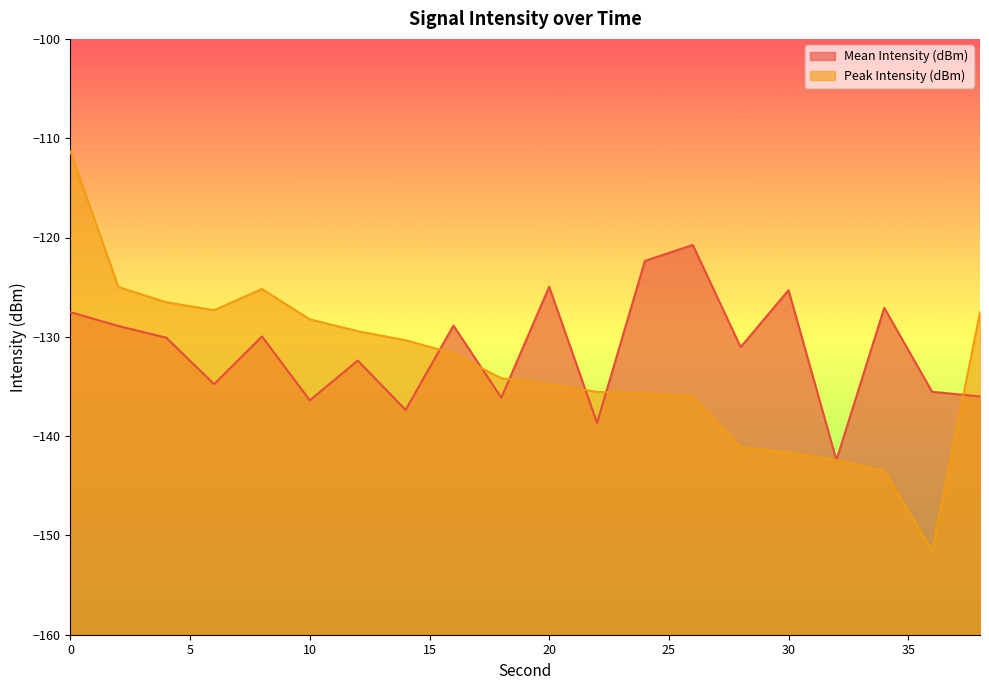

Which category has the lowest value in the Mean Intensity (dBm) series?

32